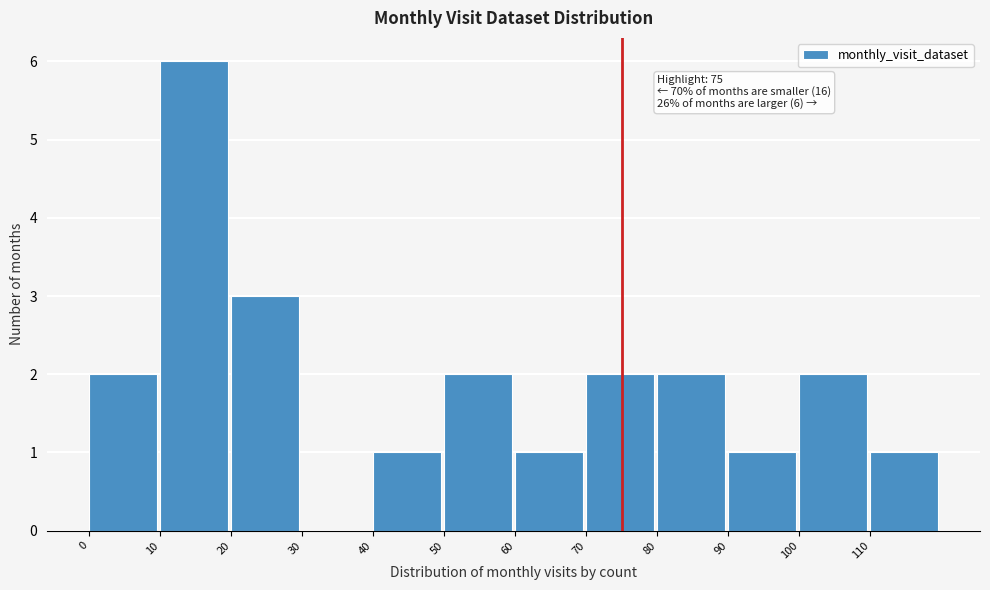

Which range on the x-axis has the tallest bar?

10 to 20